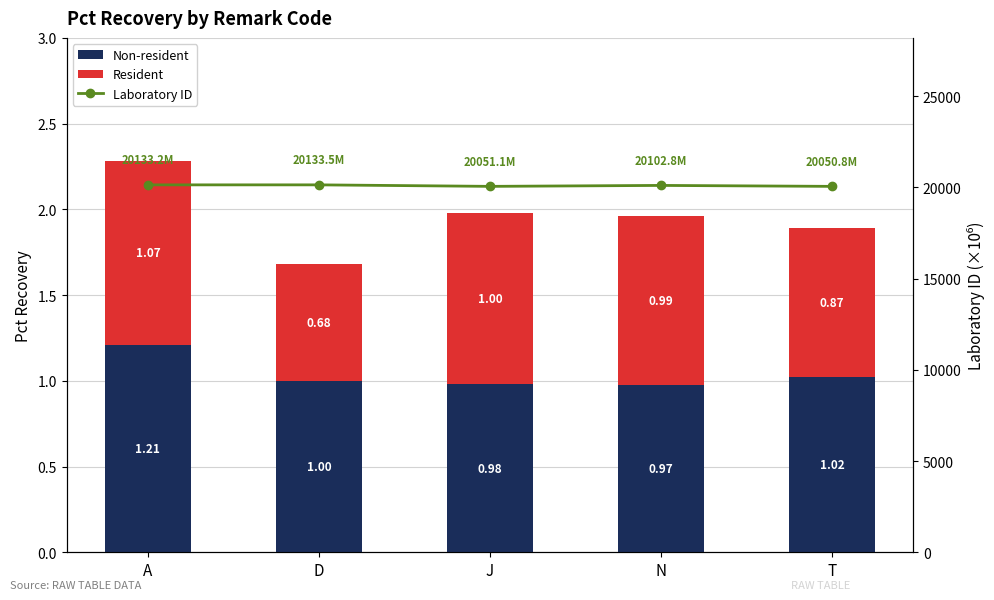

What is the approximate value of Laboratory ID at N?

20102.8